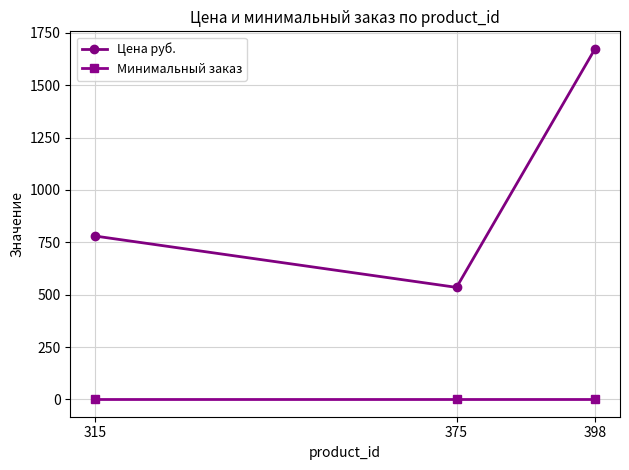

Between 375 and 398, which series saw the biggest shift?

Цена руб.